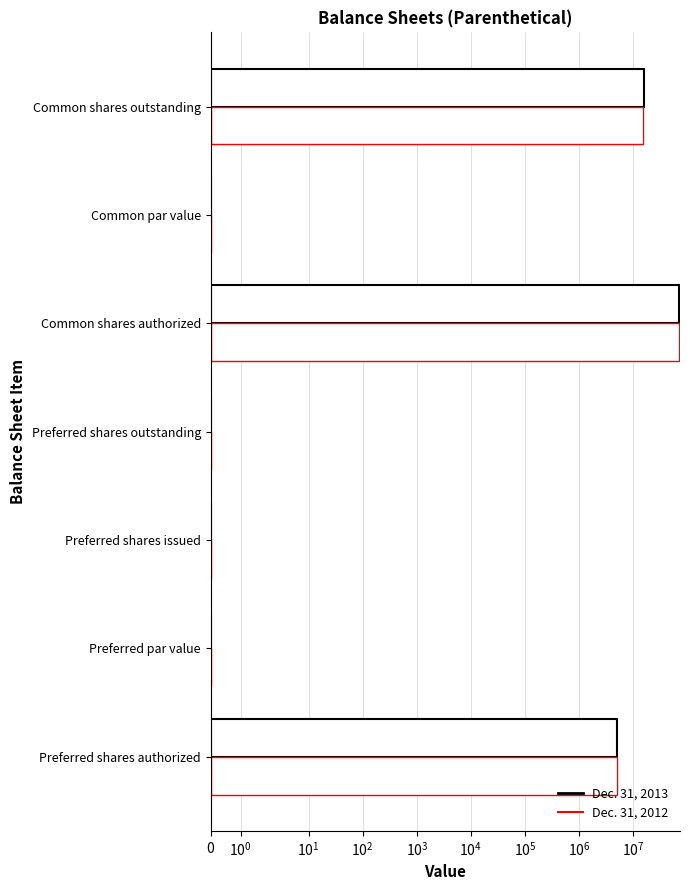

What is the difference between the maximum and minimum values in the Dec. 31, 2013 series?

70000000.0